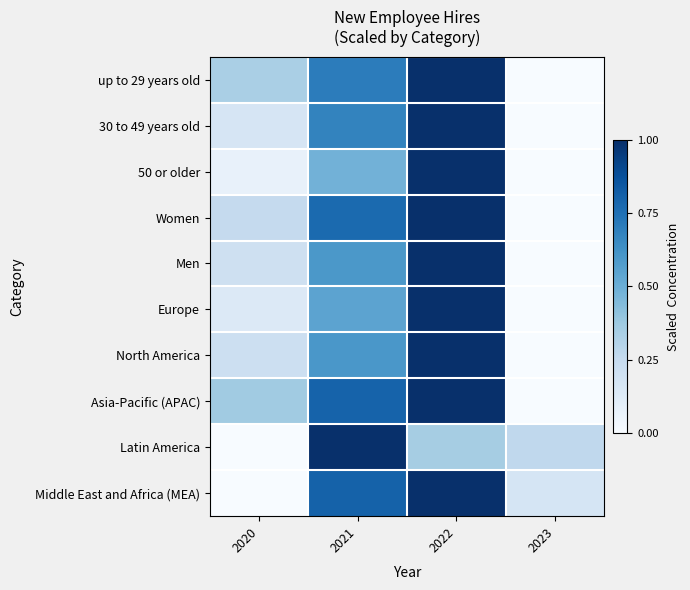

Which has a higher value, 2021 or 2022?

2022